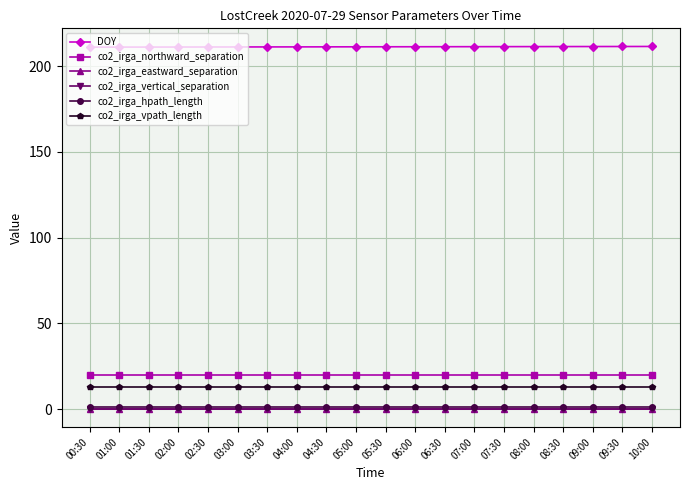

What is the lowest value of the co2_irga_northward_separation series?

20.0